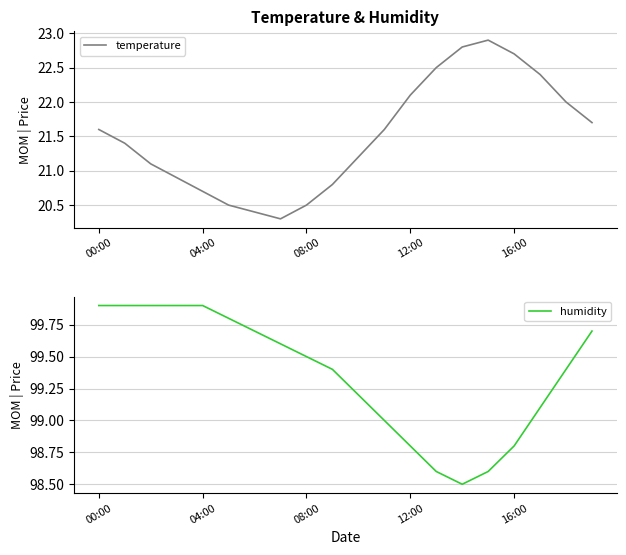

True or false: temperature has a value of 20.7 at 04:00.

True